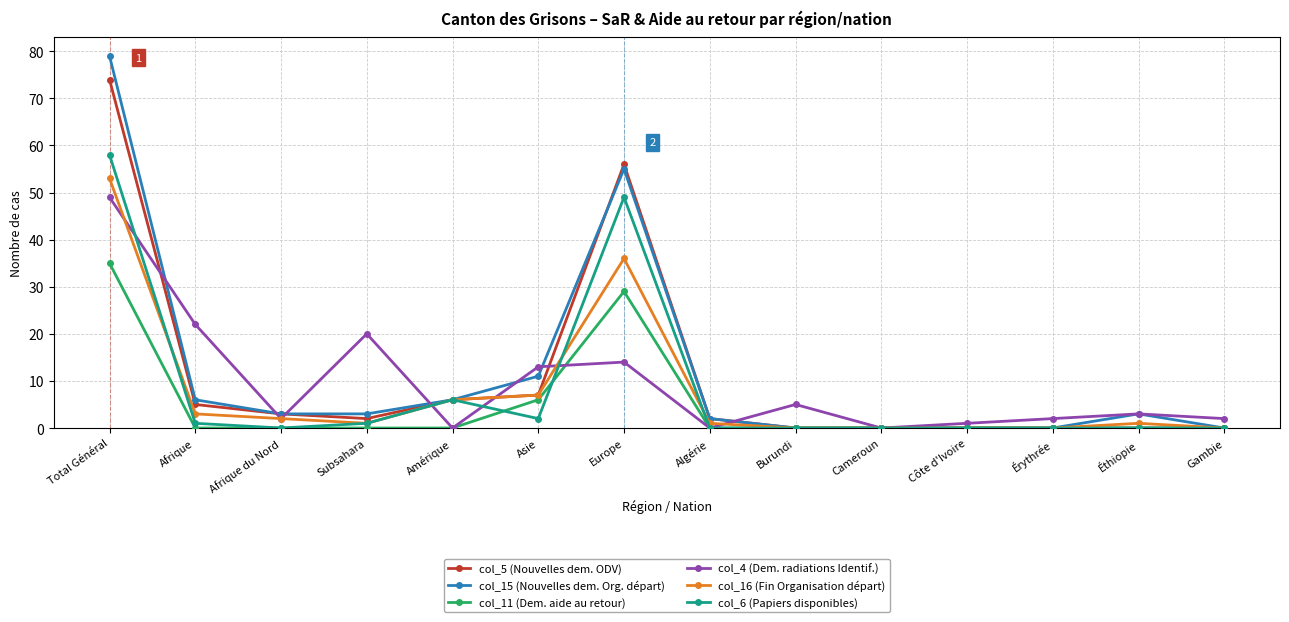

Which series has the largest range (max minus min)?

col_15 (Nouvelles dem. Org. départ)